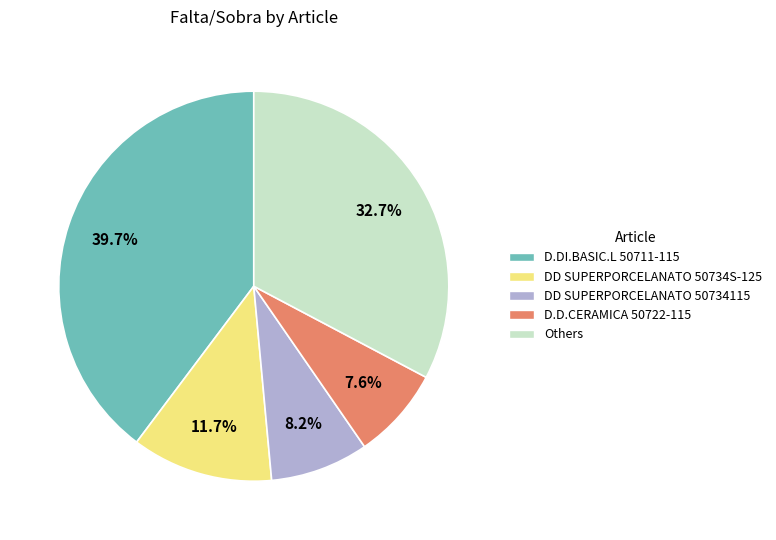

What is the ratio of the value at D.D.CERAMICA 50722-115 to the value at DD SUPERPORCELANATO 50734115?

0.9